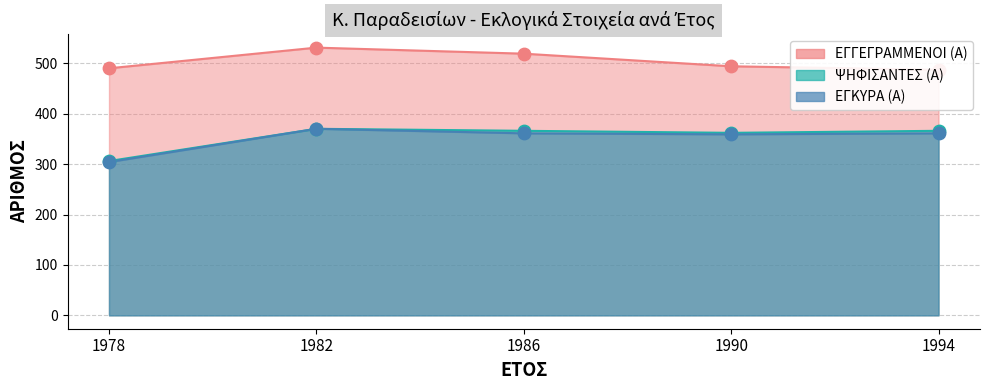

Which series contains the lowest Y value?

ΕΓΚΥΡΑ (Α)